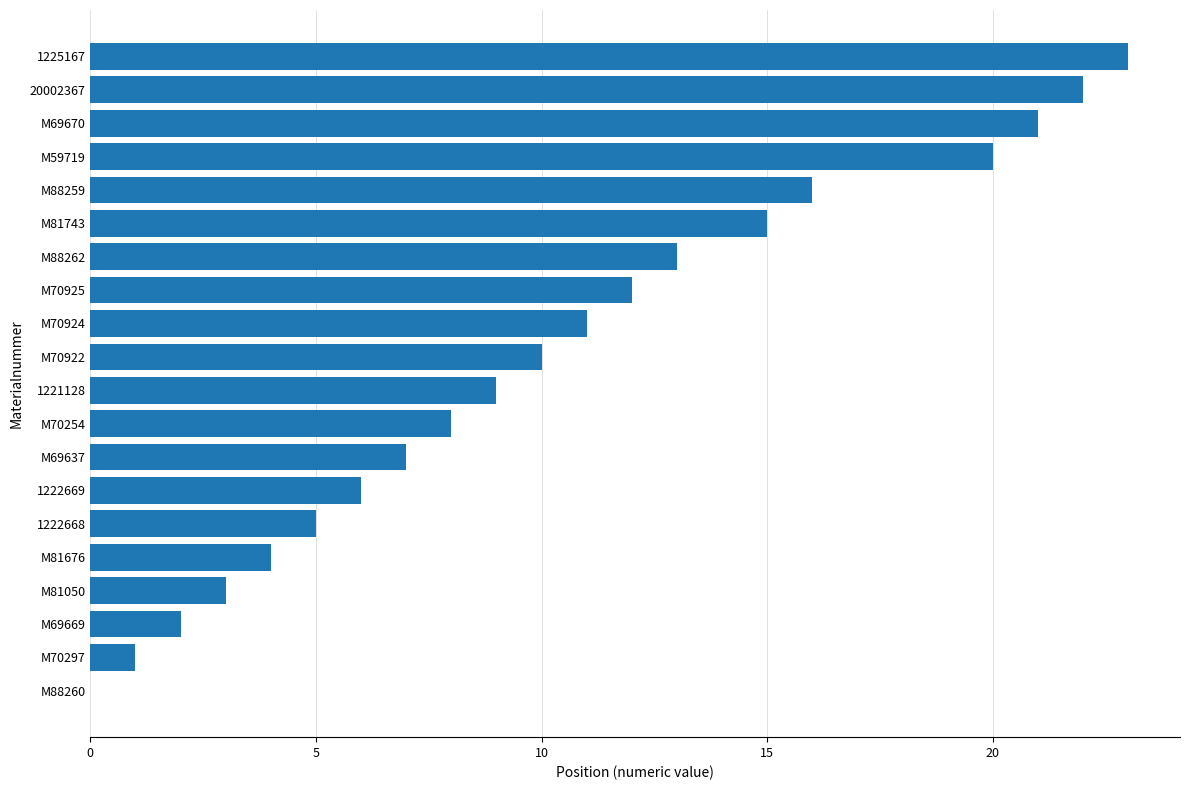

Reading bottom to top, extract all data points from this chart.

M88260=0	M70297=1	M69669=2	M81050=3	M81676=4	1222668=5	1222669=6	M69637=7	M70254=8	1221128=9	M70922=10	M70924=11	M70925=12	M88262=13	M81743=15	M88259=16	M59719=20	M69670=21	20002367=22	1225167=23